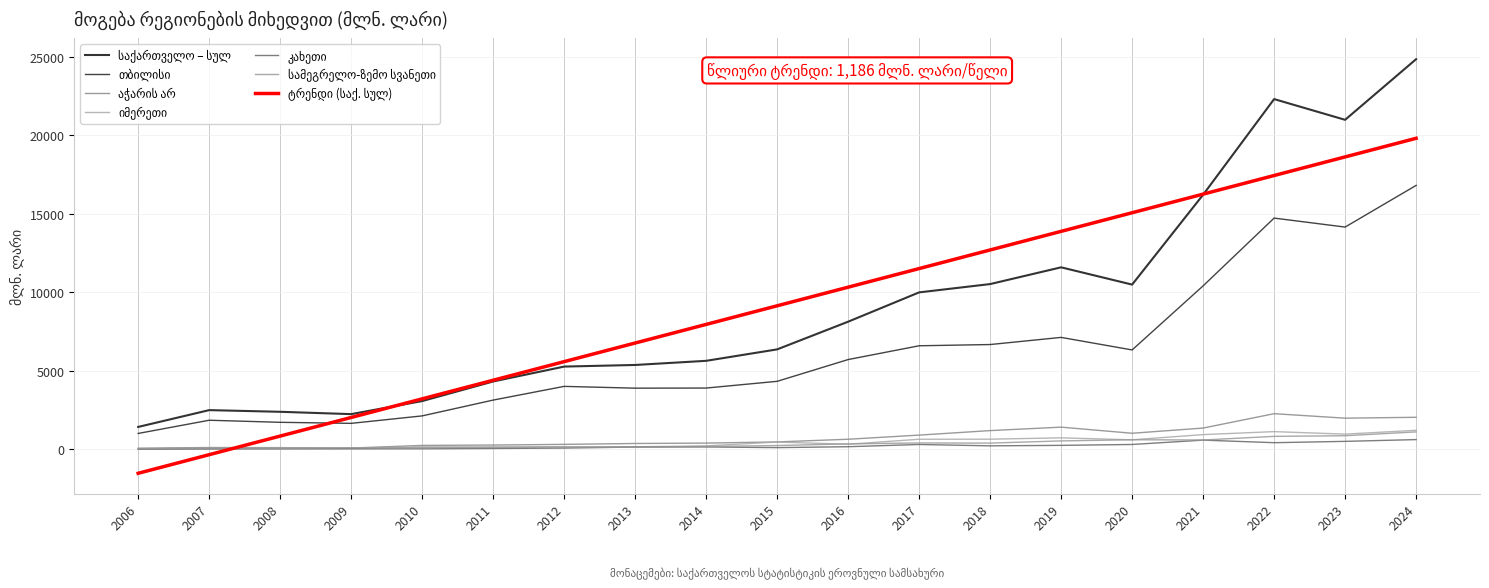

The თბილისი series shows 10418.4 at 2021. True or false?

True